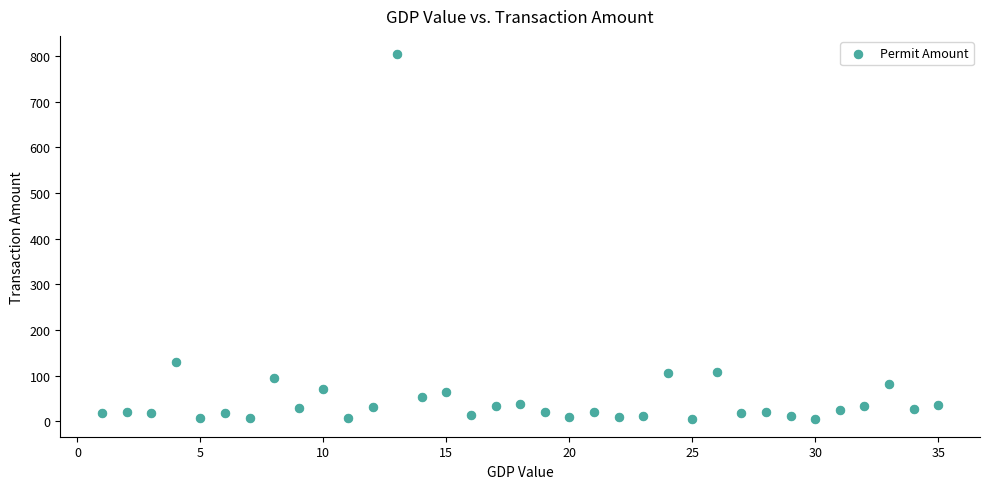

What Y value in the scatter plot is closest to 404?

130.7